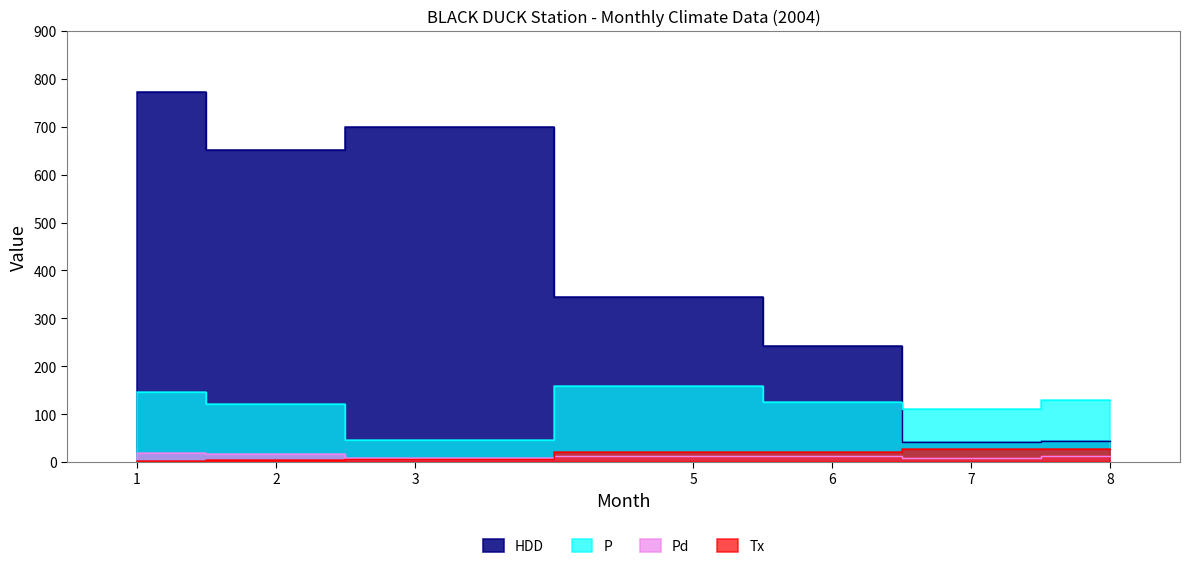

Reading left to right, list all the values displayed in this chart.

Tx: 1=2.0	2=4.5	3=7.0	5=21.5	6=21.5	7=28.0	8=27.0
P: 1=146.8	2=120.6	3=45.8	5=158.4	6=125.4	7=111.2	8=129.8
HDD: 1=771.3	2=650.9	3=699.8	5=344.5	6=242.1	7=42.0	8=43.4
Pd: 1=19.0	2=18.0	3=8.0	5=13.0	6=13.0	7=9.0	8=12.0